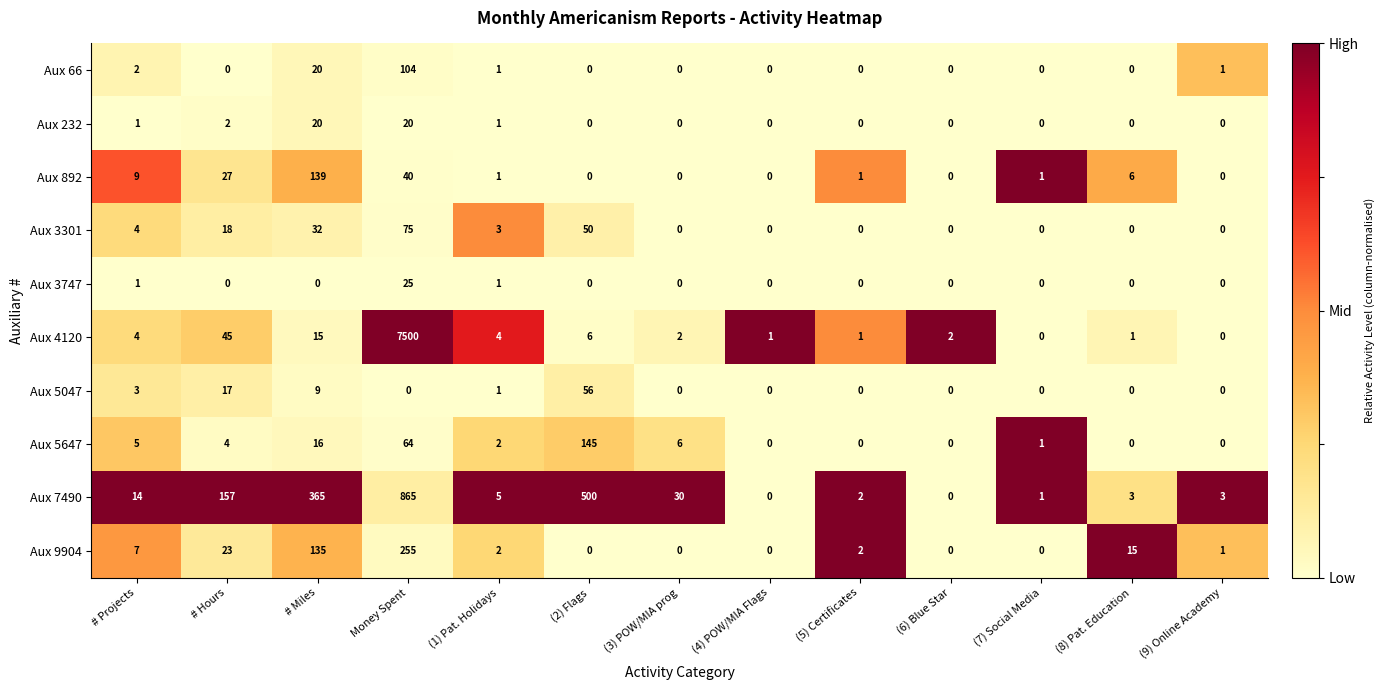

True or false: Aux 3301 has a value of -49 at (4) POW/MIA Flags.

False